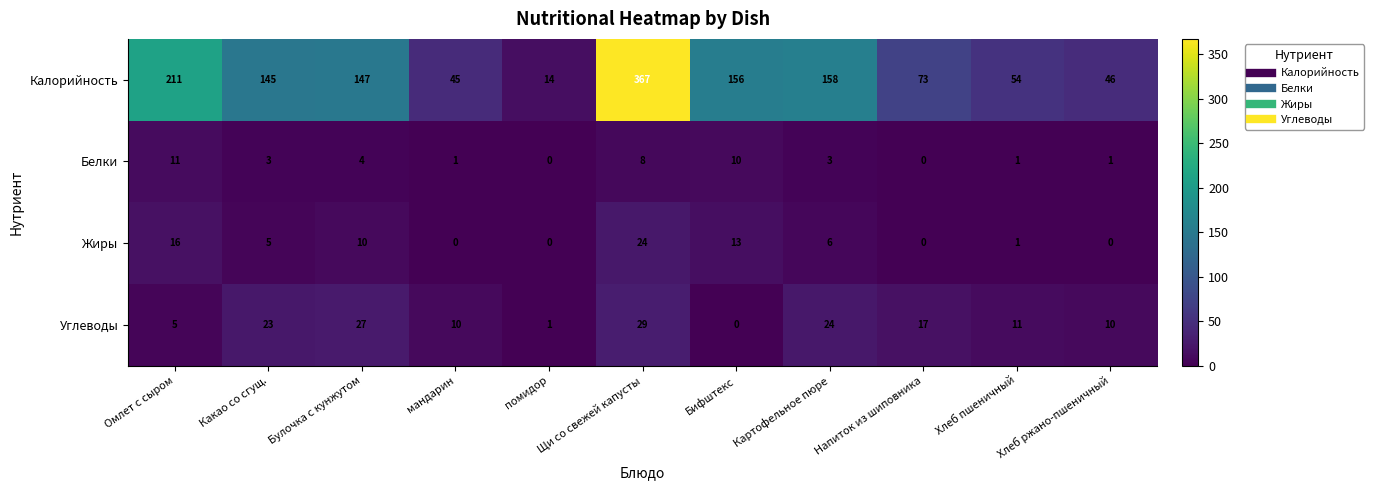

What is the lowest value of the Калорийность series?

14